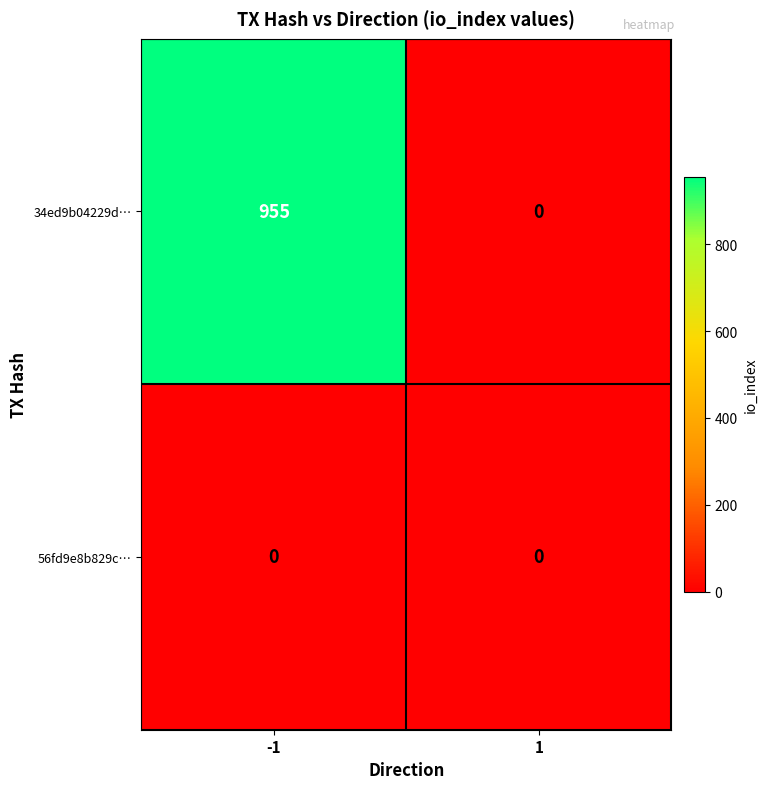

Between -1 and 1, which series saw the biggest shift?

34ed9b04229d…